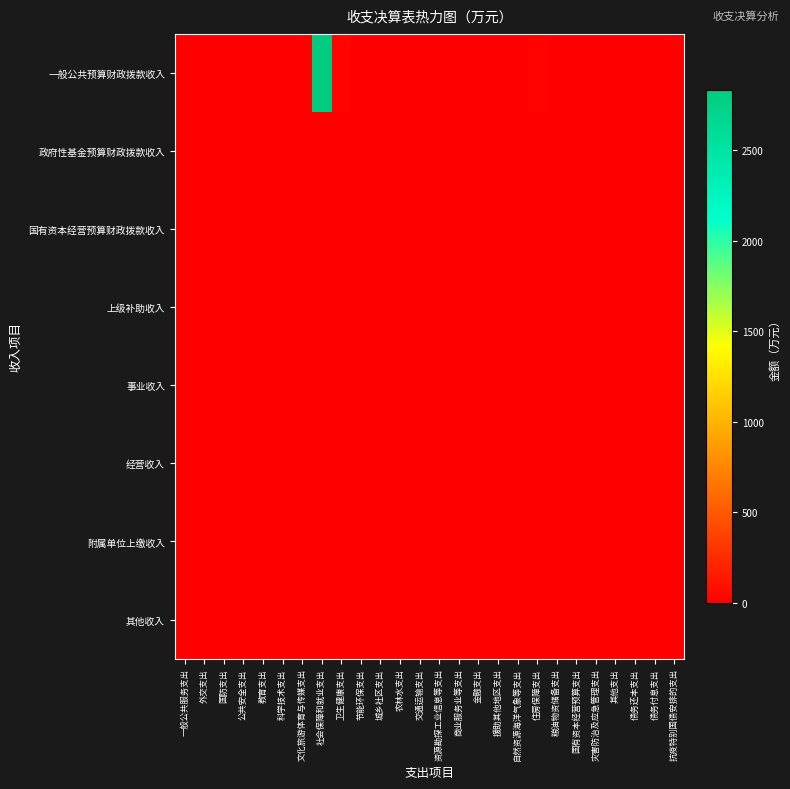

What is the maximum value shown in the chart?

2832.7